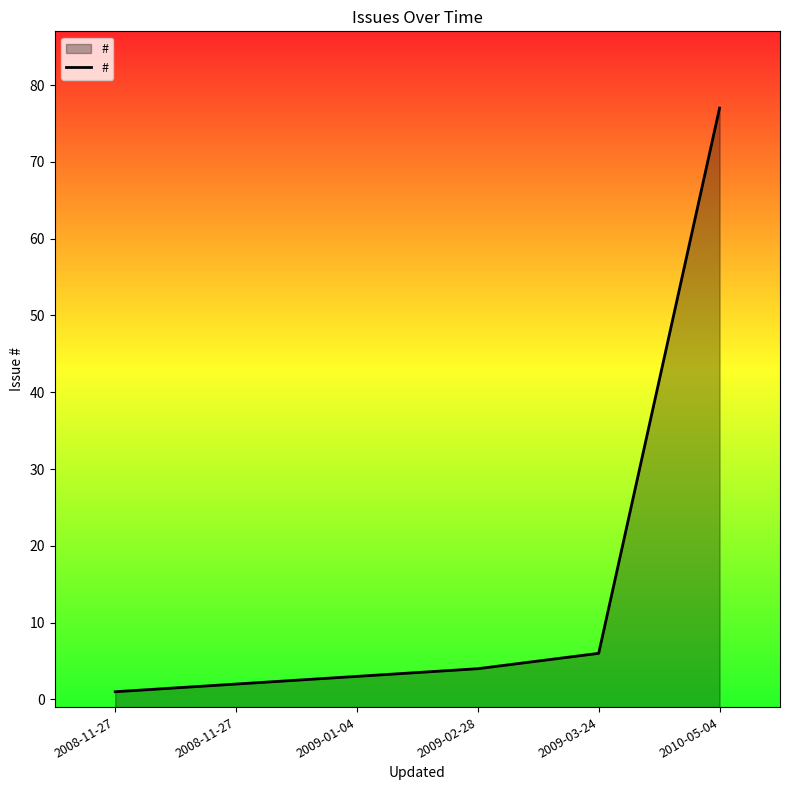

What is the difference between the maximum and second lowest values?

75